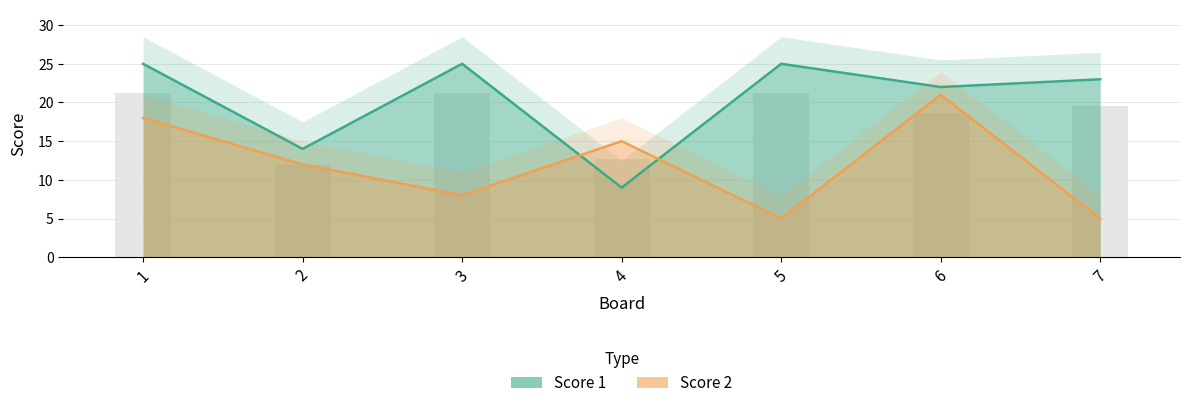

Reading right to left, list all the values displayed in this chart.

Score 1: 23	22	25	9	25	14	25
Score 2: 5	21	5	15	8	12	18